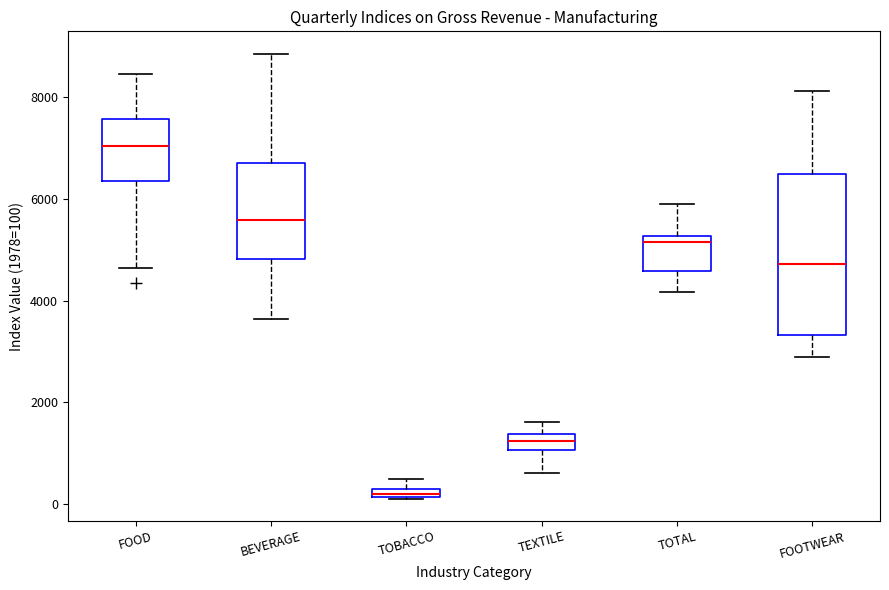

Which box is the tallest, from its lower edge to its upper edge?

FOOTWEAR